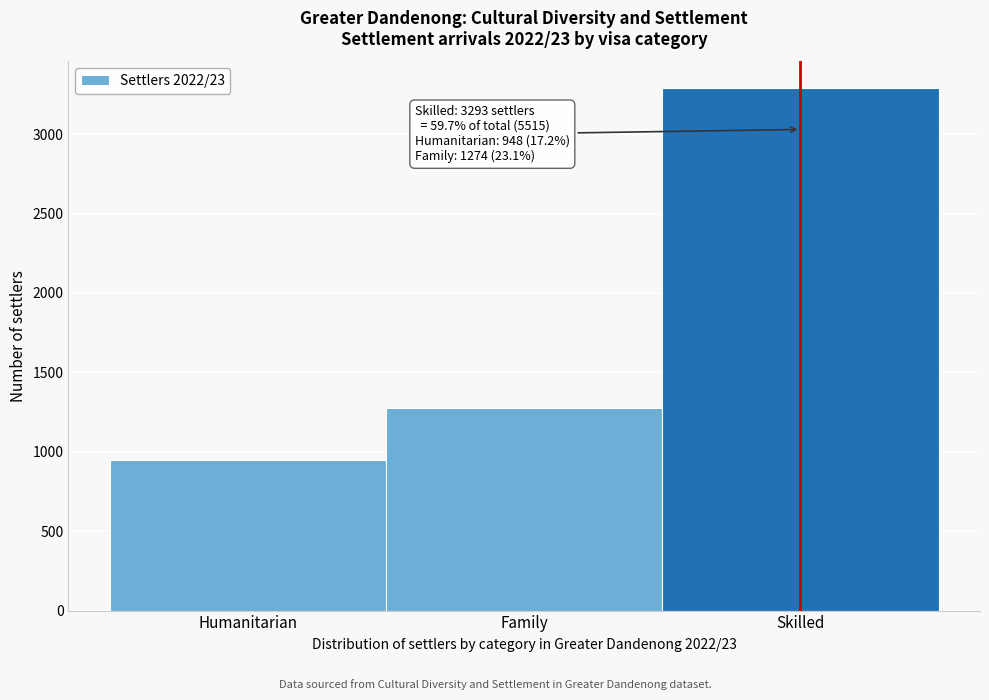

Reading left to right, extract all data points from this chart.

Humanitarian=948	Family=1274	Skilled=3293